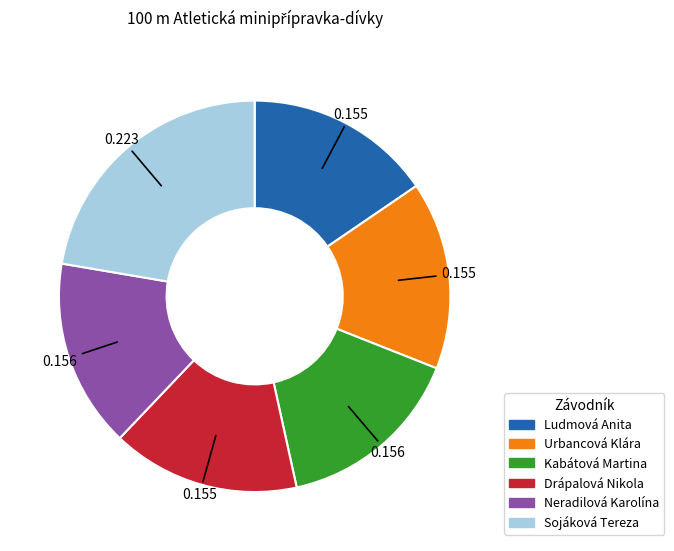

Approximately how many times larger is the value at Ludmová Anita compared to Sojáková Tereza?

0.7